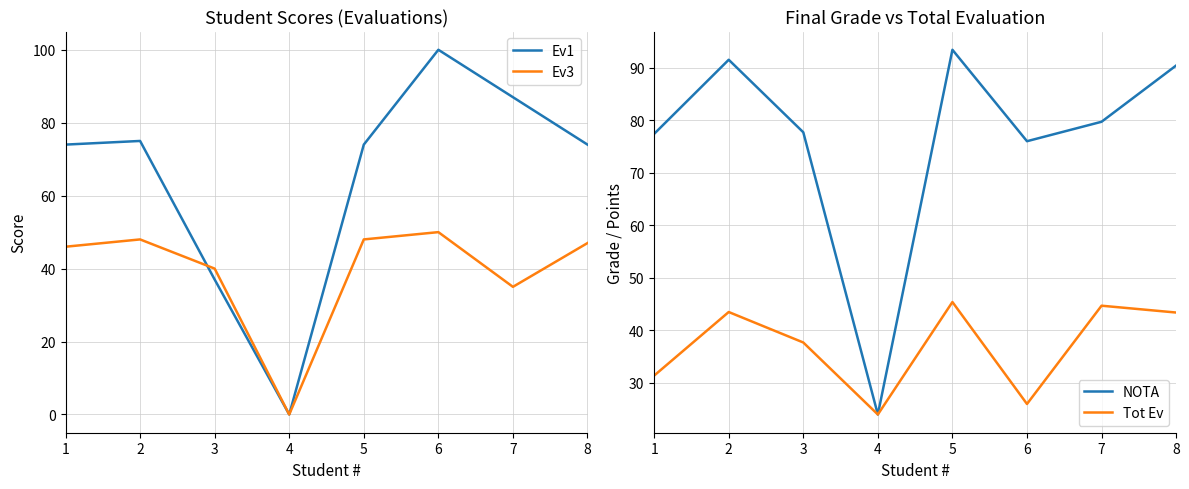

How many values in the NOTA series are below 79?

4